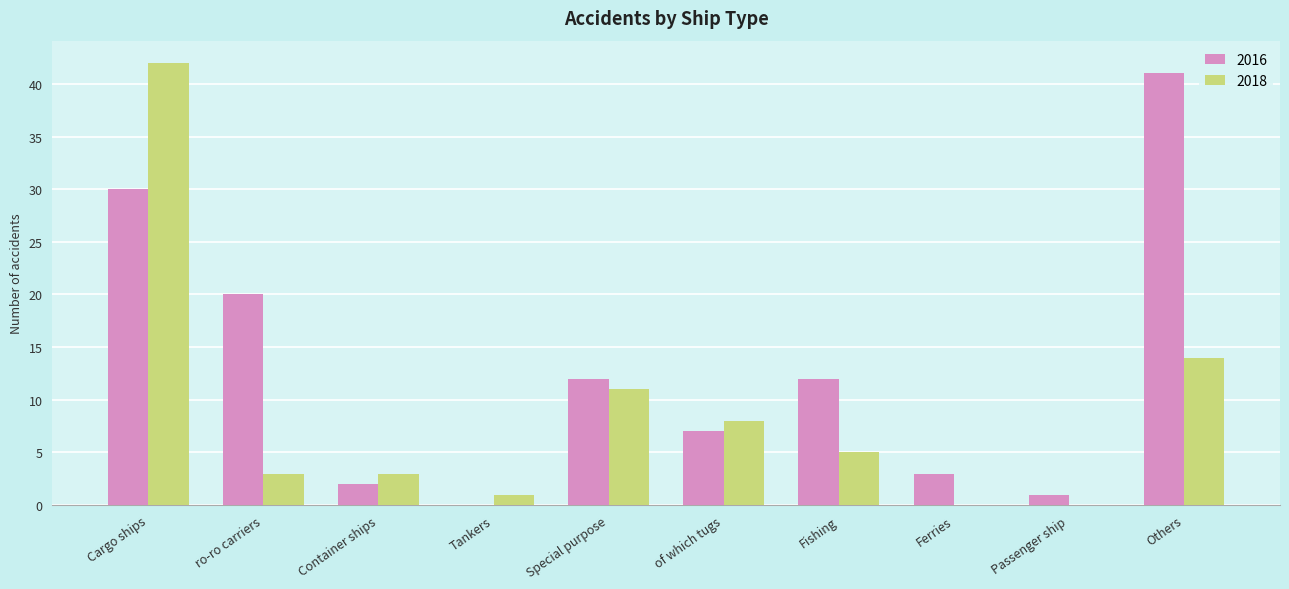

How many data points does each series have?

10